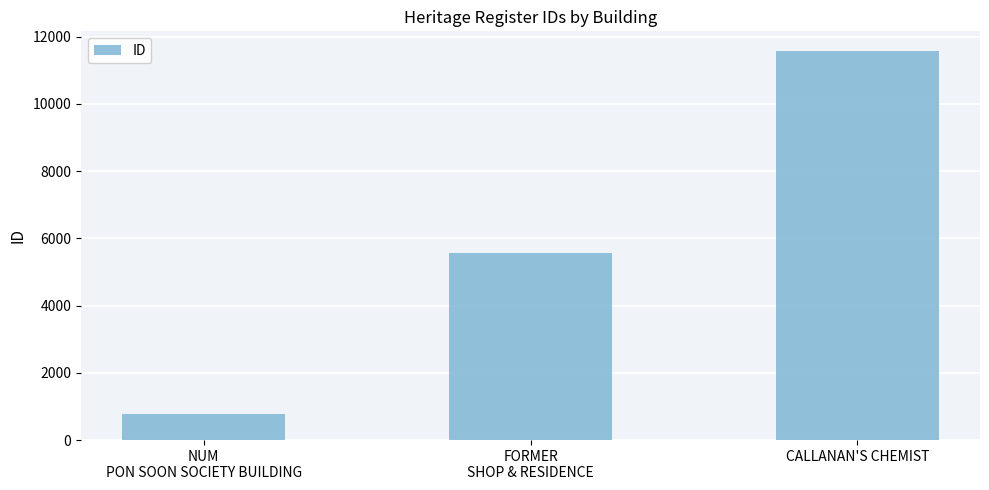

Between NUM
PON SOON SOCIETY BUILDING and FORMER
SHOP & RESIDENCE, which is larger?

FORMER
SHOP & RESIDENCE